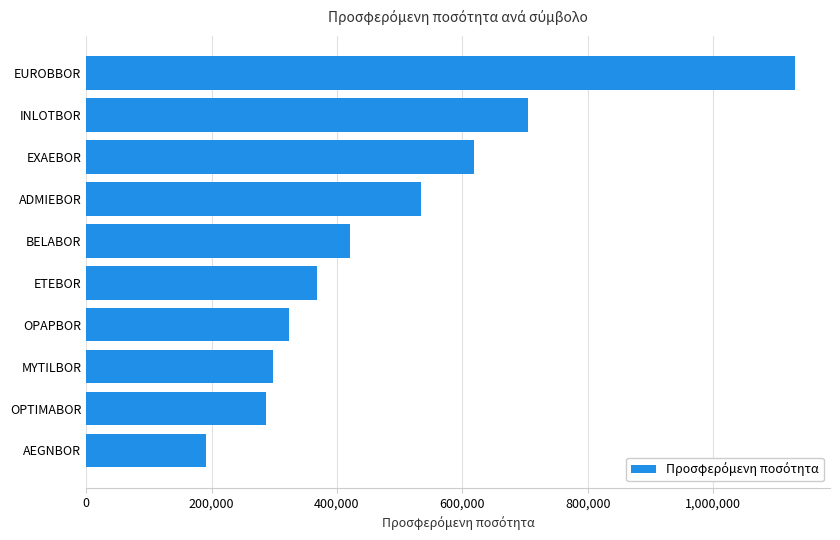

Is it true that the value at OPAPBOR is 179410?

False